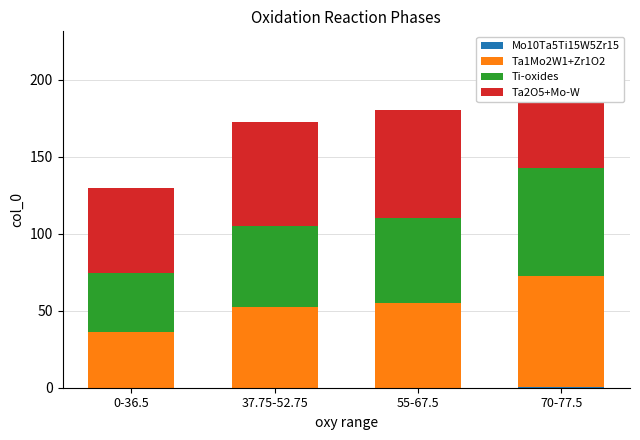

What position from the left is 70-77.5?

4